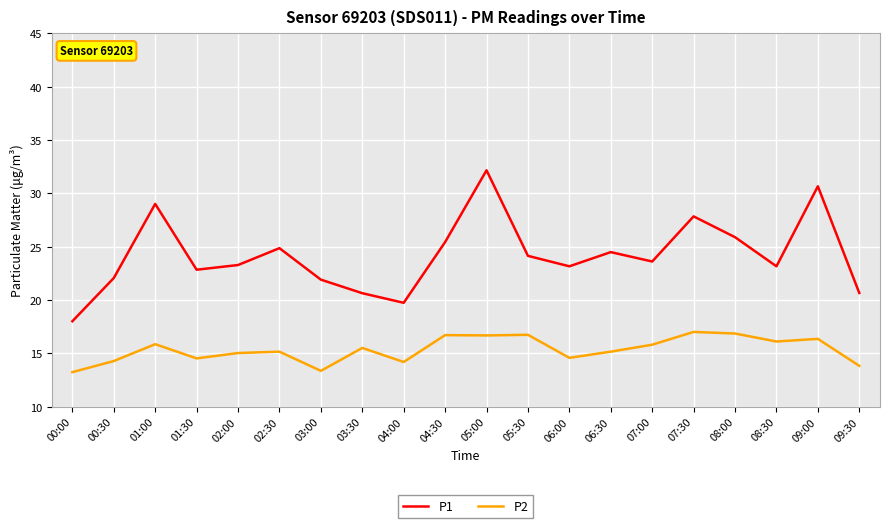

What are all the series names shown in the legend?

P1, P2